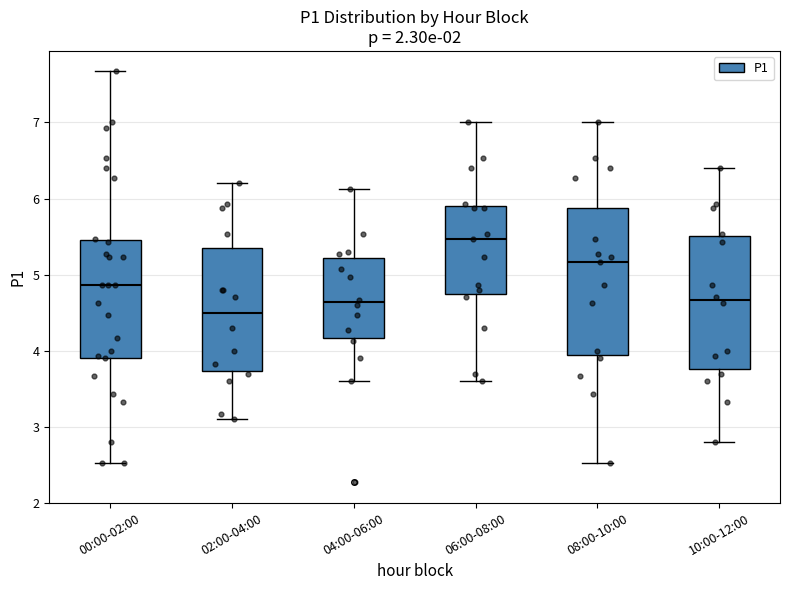

Where does the lower whisker of the box for 00:00-02:00 end on the y-axis? The values are not printed on the chart, so give them approximately, as read against the axis.

2.5